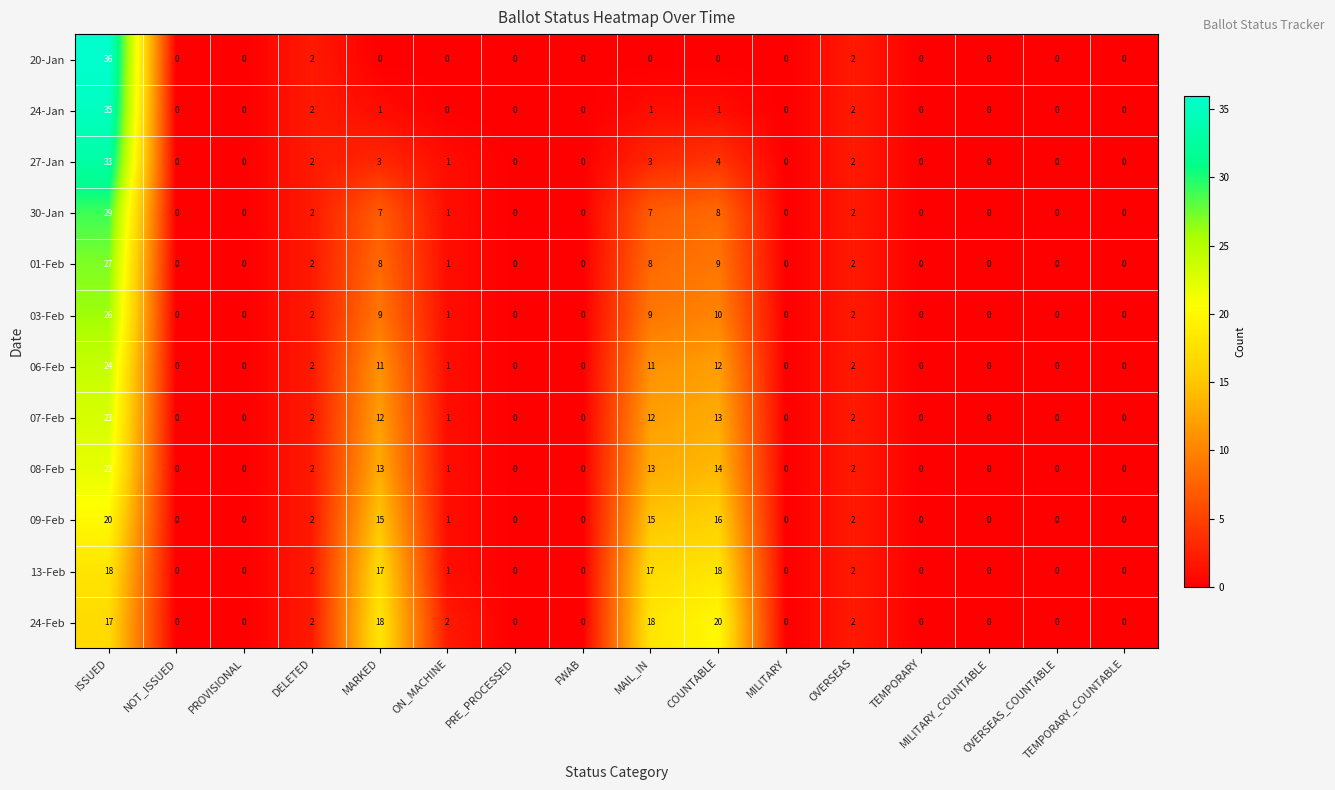

Which series has the largest total across all categories?

24-Feb